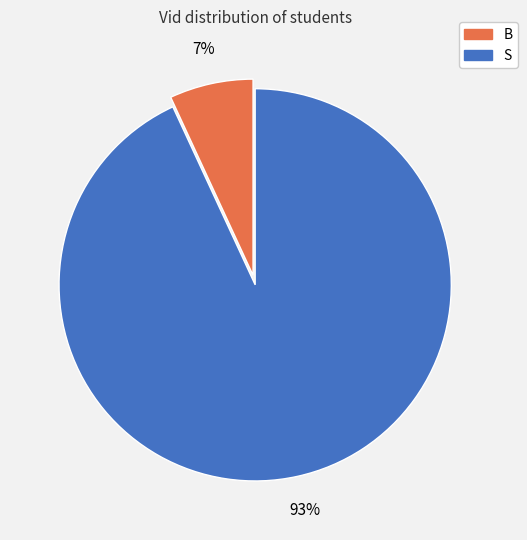

To the nearest percent, what is the combined percentage of B and S?

100%